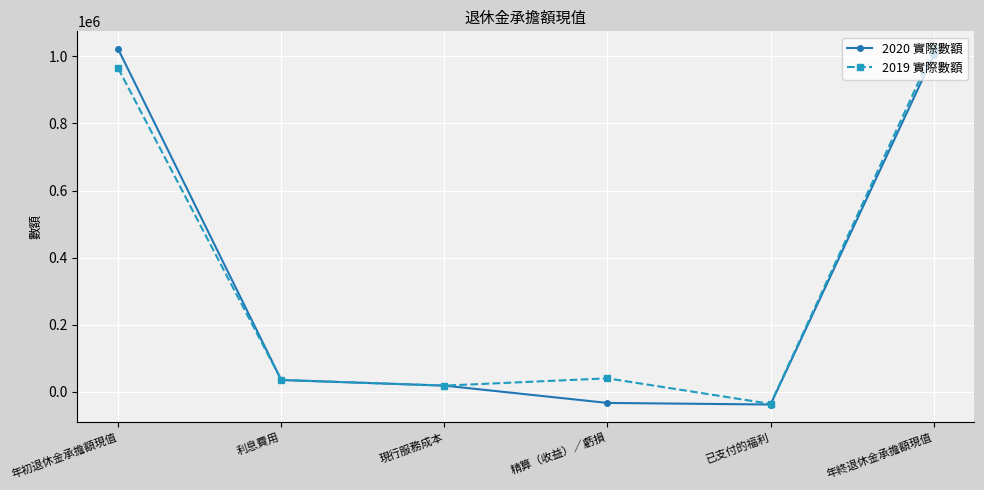

Rank the series at 精算（收益）∕虧損 from lowest to highest value.

2020 實際數額, 2019 實際數額